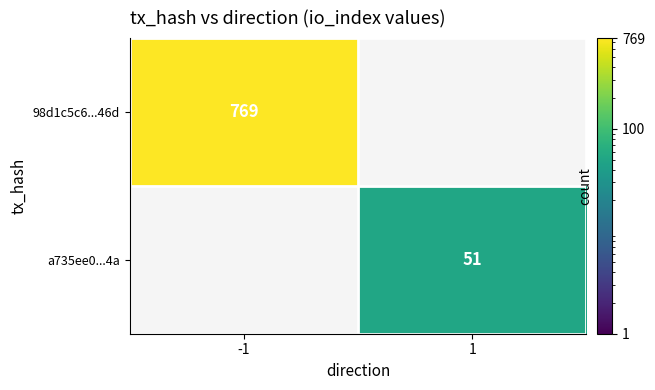

What is the greatest value displayed?

769.0